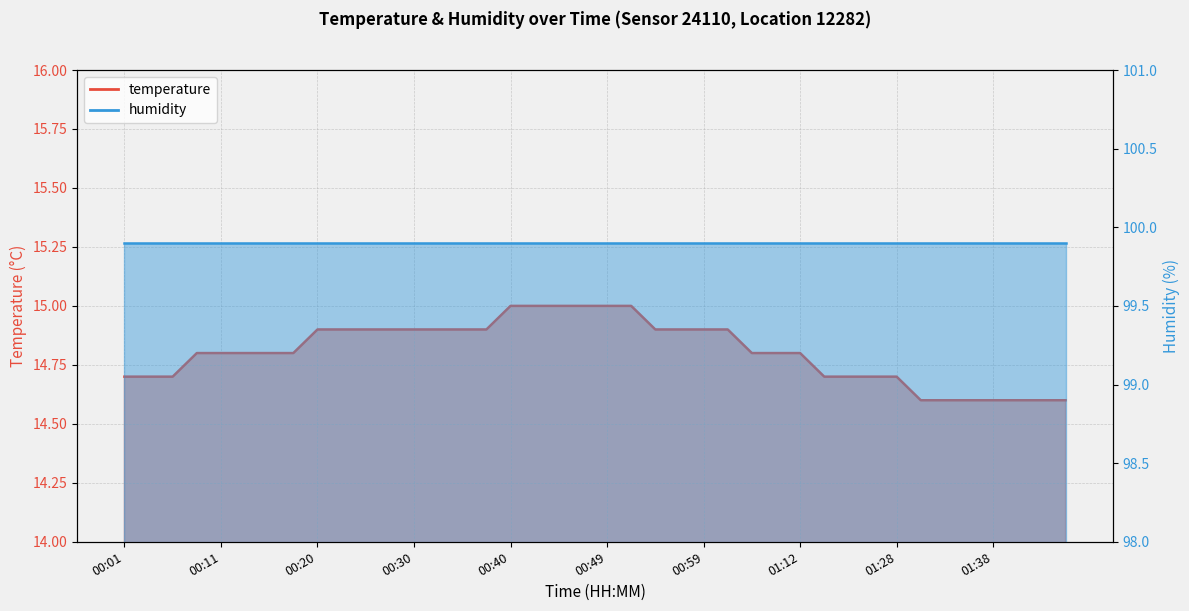

Reading left to right, transcribe all the data shown in this chart.

00:01=14.7	00:03=14.7	00:06=14.7	00:08=14.8	00:11=14.8	00:13=14.8	00:15=14.8	00:18=14.8	00:20=14.9	00:23=14.9	00:25=14.9	00:28=14.9	00:30=14.9	00:32=14.9	00:35=14.9	00:37=14.9	00:40=15.0	00:42=15.0	00:45=15.0	00:47=15.0	00:49=15.0	00:52=15.0	00:54=14.9	00:57=14.9	00:59=14.9	01:02=14.9	01:04=14.8	01:07=14.8	01:12=14.8	01:20=14.7	01:22=14.7	01:25=14.7	01:28=14.7	01:31=14.6	01:33=14.6	01:36=14.6	01:38=14.6	01:40=14.6	01:43=14.6	01:45=14.6